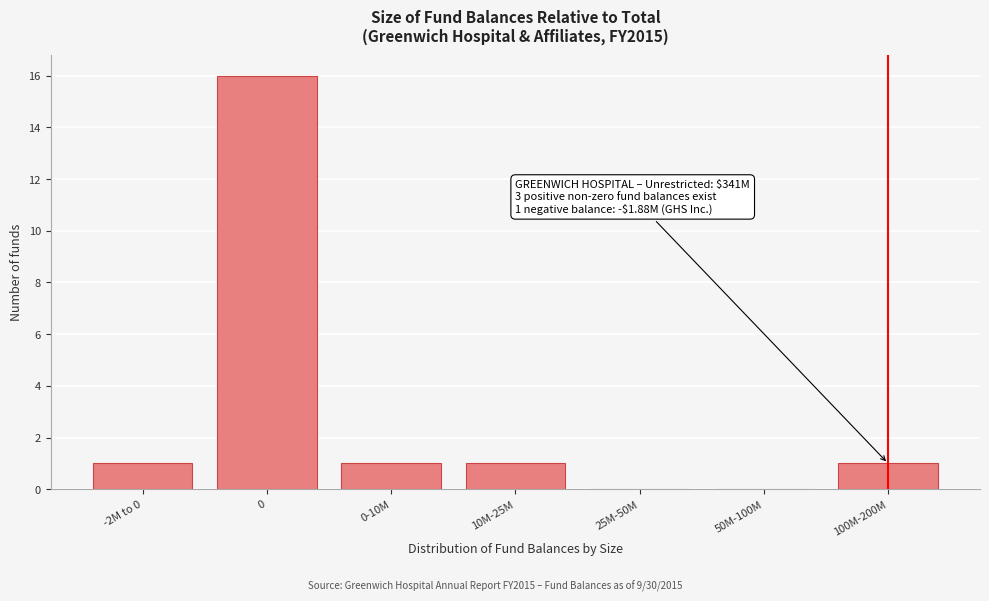

Reading left to right, what are all the values shown in this chart?

-2M to 0=1	0=16	0-10M=1	10M-25M=1	25M-50M=0	50M-100M=0	100M-200M=1